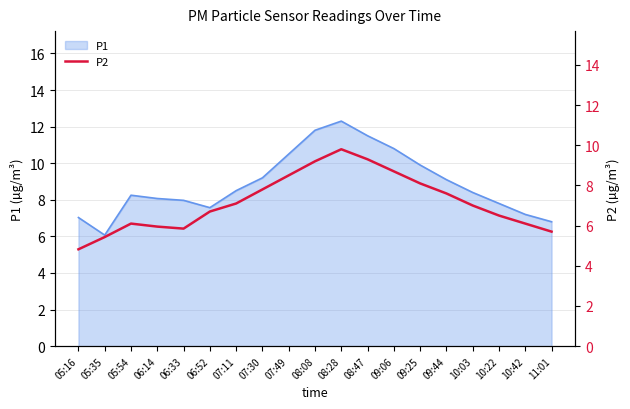

The P1 series shows 2.5 at 06:52. True or false?

False